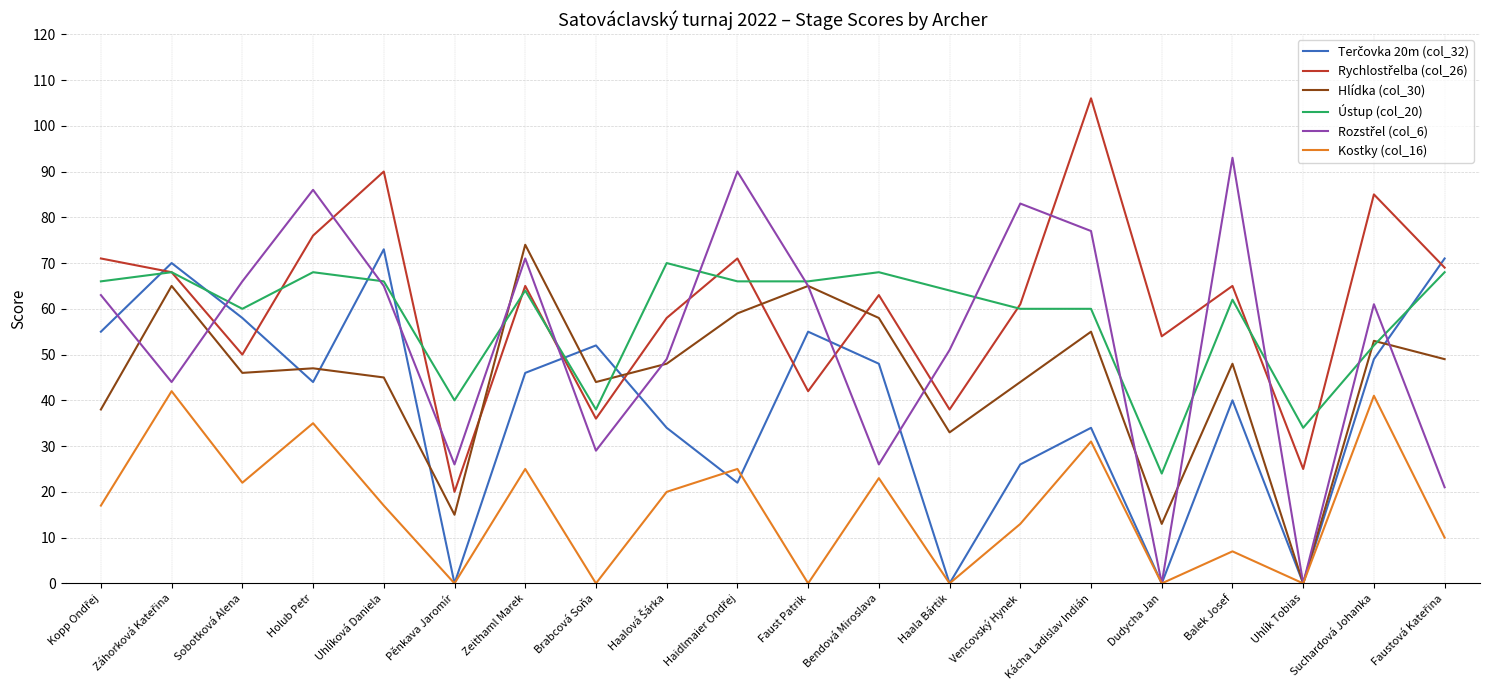

What position from the right is Sobotková Alena?

18